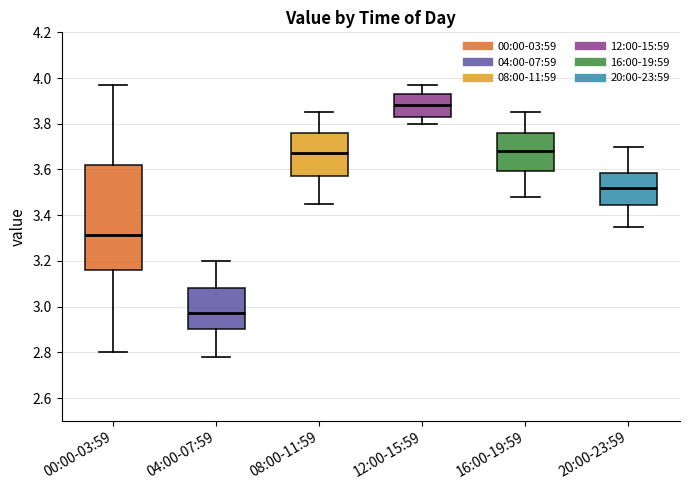

Which box has the highest median line?

12:00-15:59